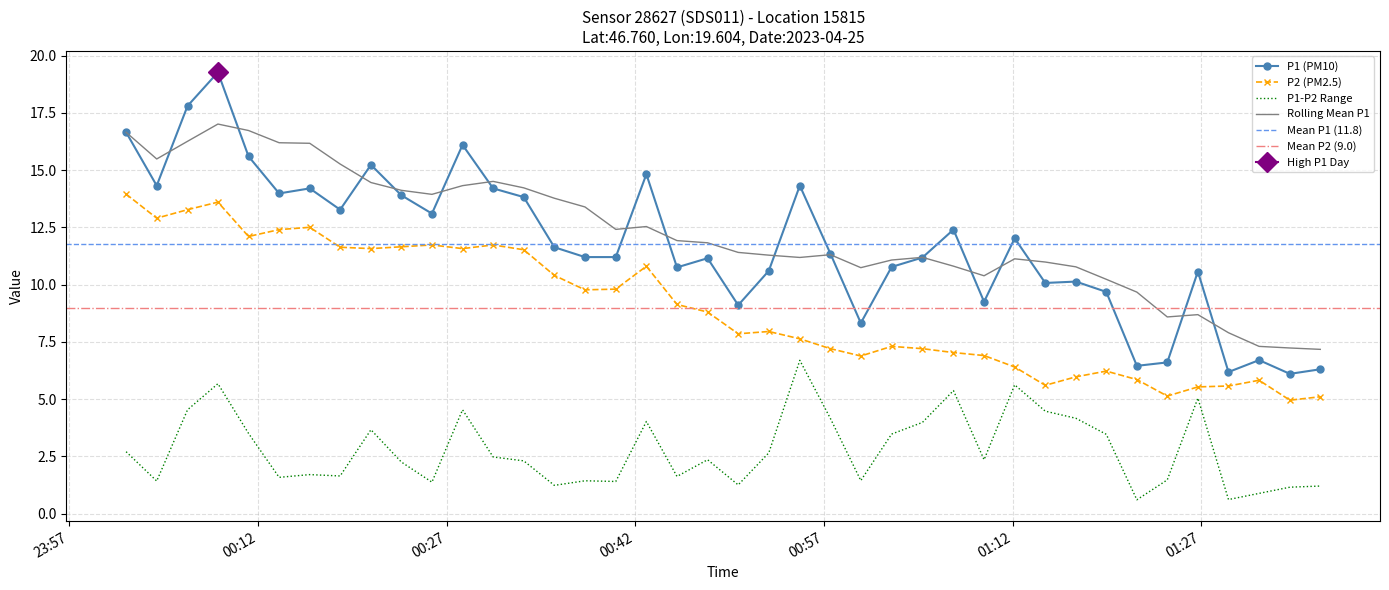

True or false: Rolling Mean P1 and P1-P2 Range intersect in this chart.

False